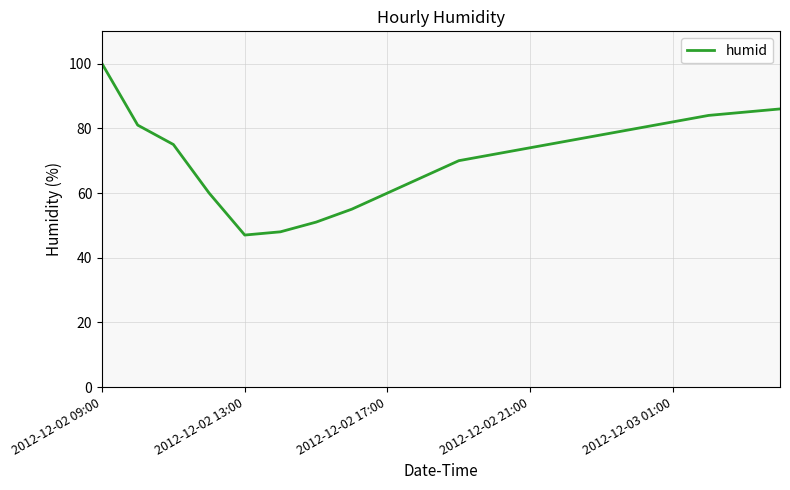

What is the difference between the maximum and minimum values?

53